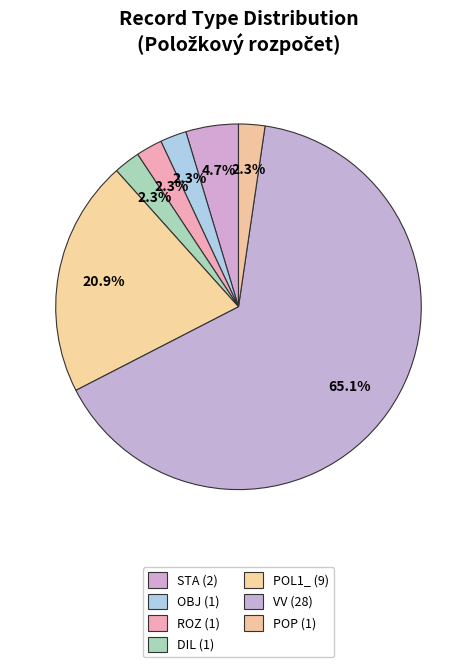

Is it true that ROZ is 1% of the pie?

False